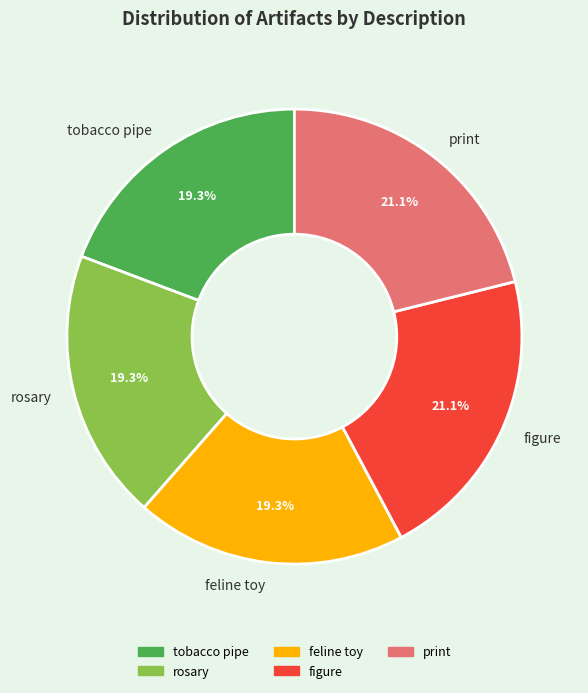

True or false: tobacco pipe accounts for 19% of the total.

True